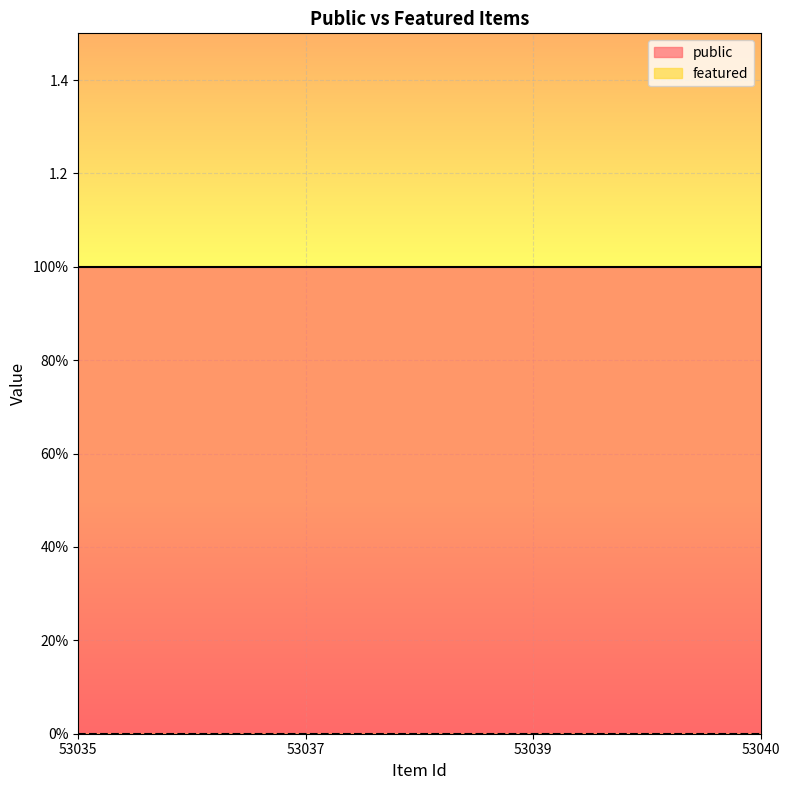

True or false: featured has more than 2 interior local peaks.

False